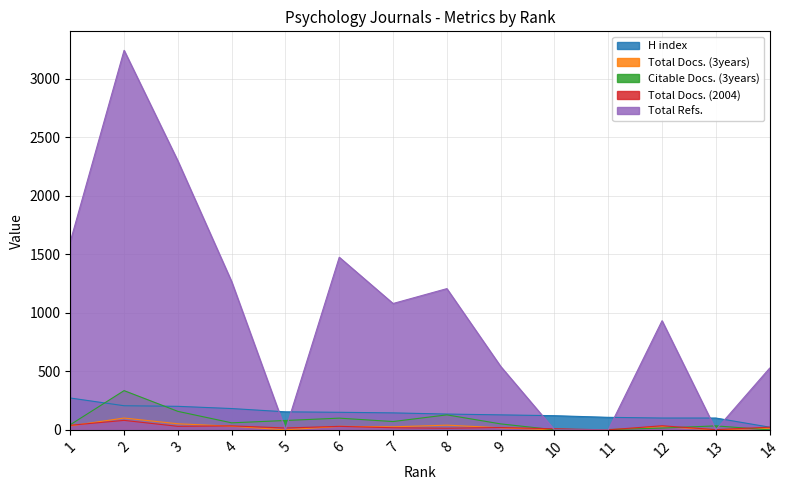

Which category has the lowest value across all series?

5